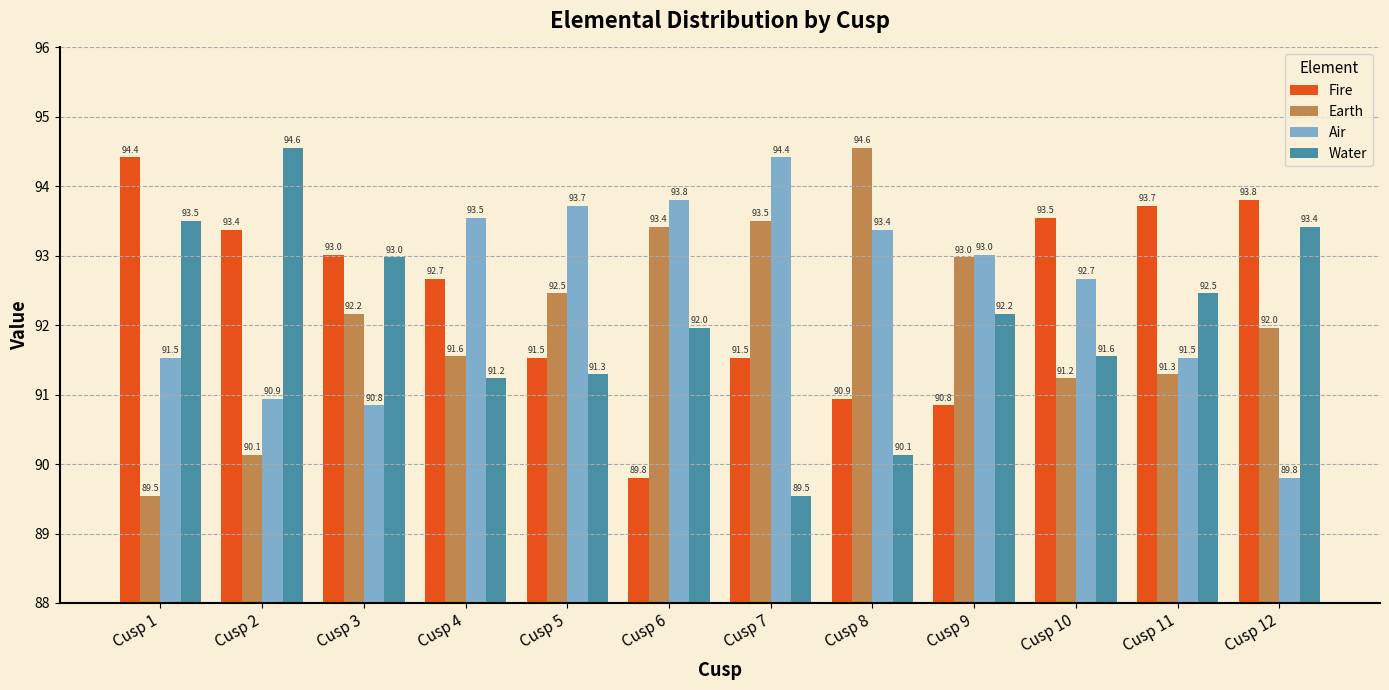

Which series changed the most between Cusp 7 and Cusp 10?

Earth